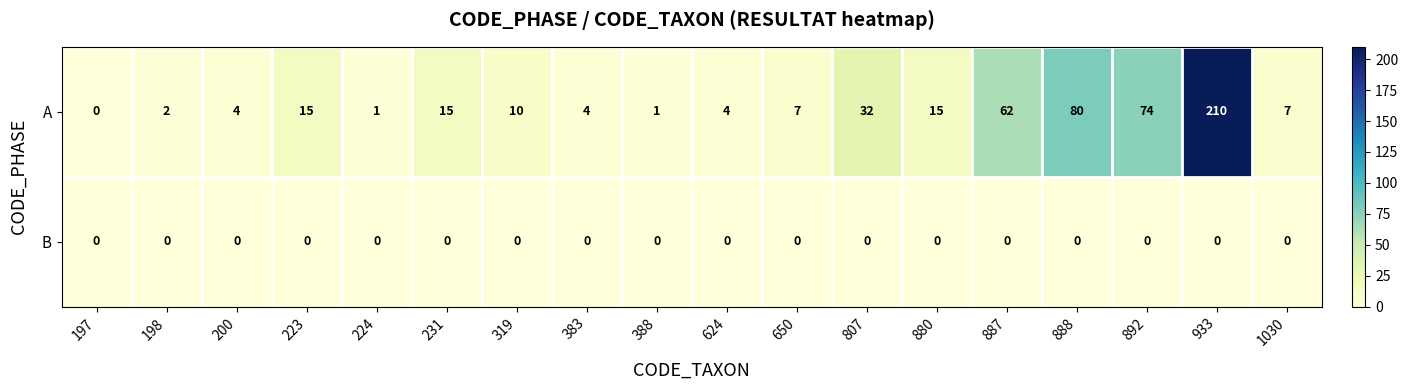

How many positive values does the A series have?

17